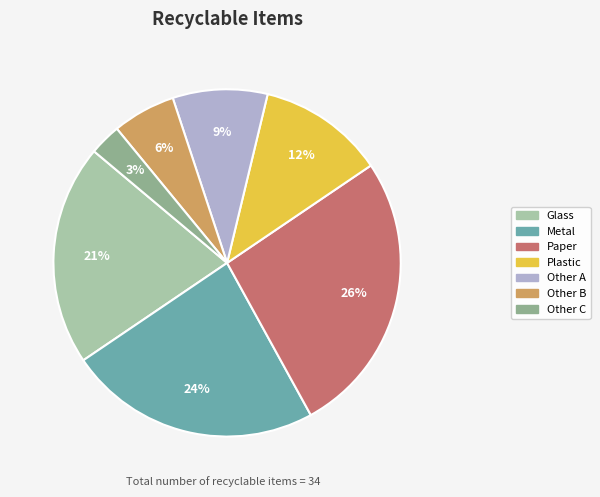

Is there a majority slice in this chart?

No